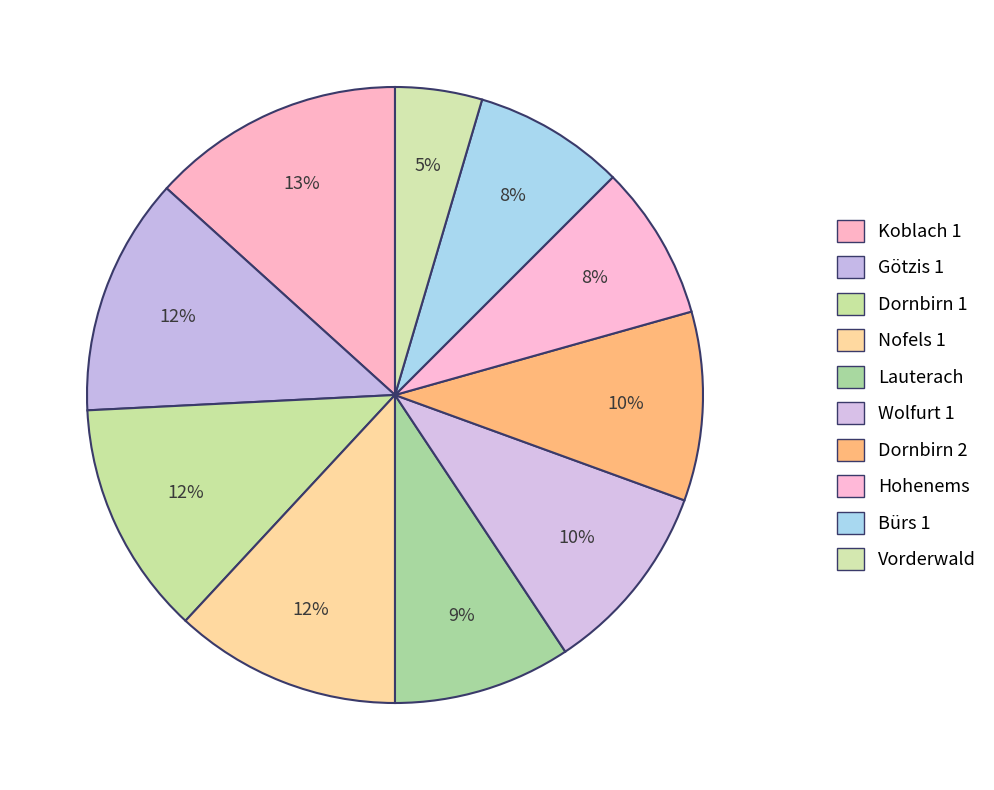

Combined, do Koblach 1 and Götzis 1 account for over 50%?

No